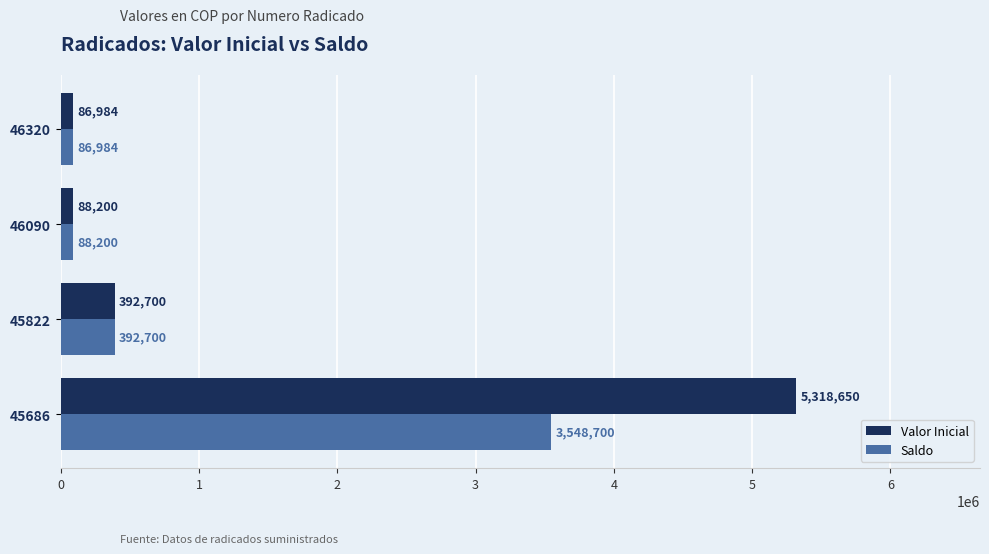

Rank the series by their average value, from lowest to highest.

Saldo, Valor Inicial